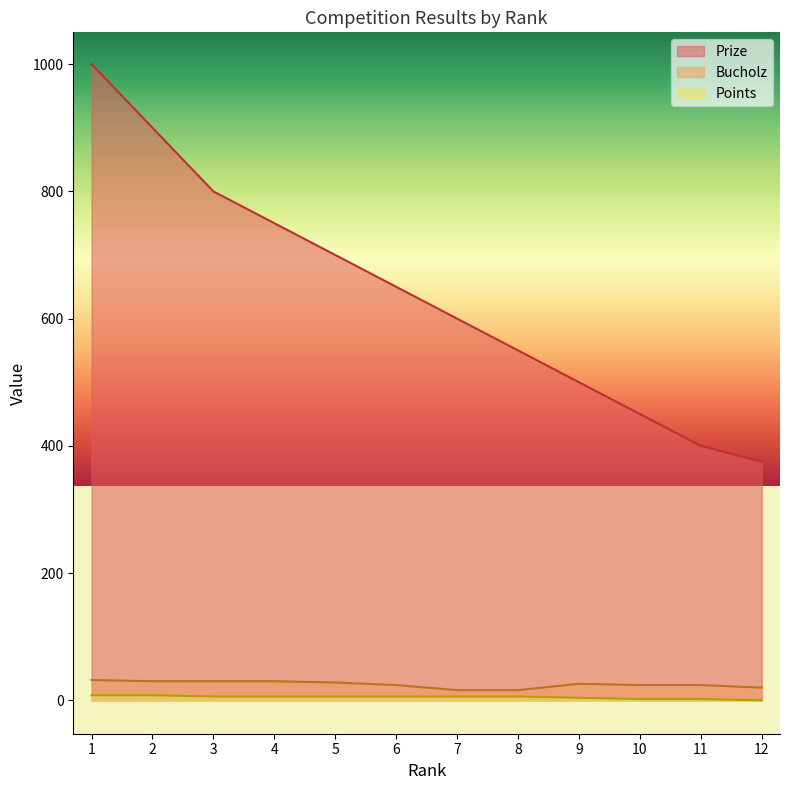

Is it true that Prize equals 340 at 1?

False